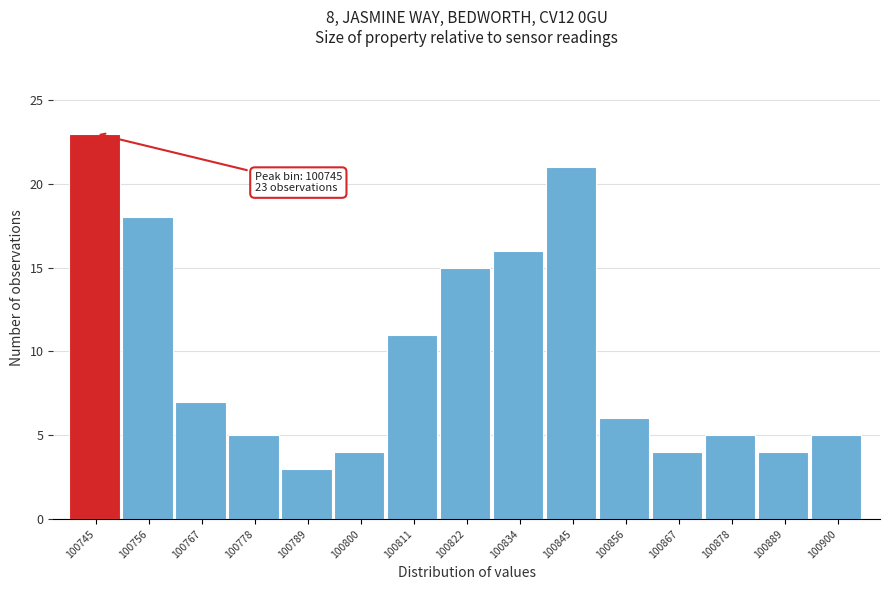

Which range on the x-axis has the tallest bar?

100740 to 100750